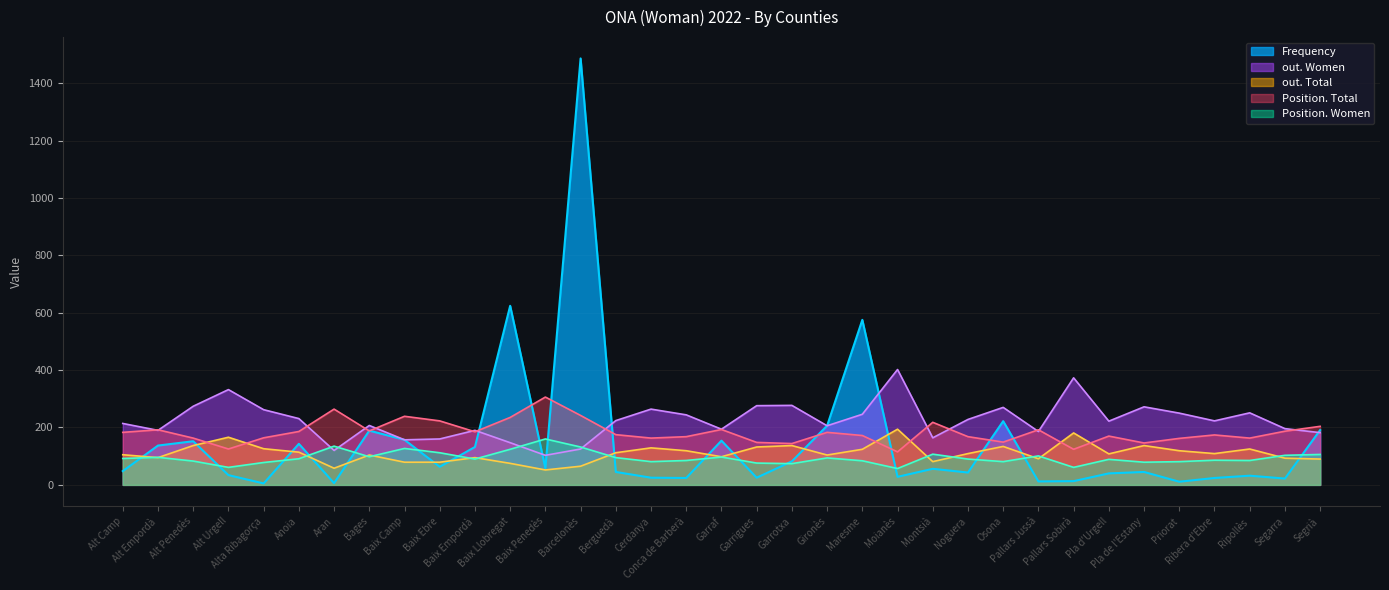

What is the difference between the Position. Women values at Baix Llobregat and Maresme?

40